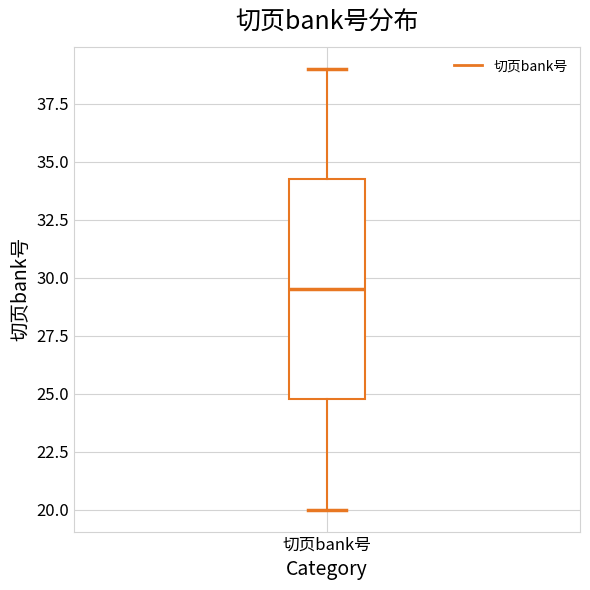

Where is the upper edge of the box for 切页bank号 on the y-axis? The values are not printed on the chart, so give them approximately, as read against the axis.

34.5